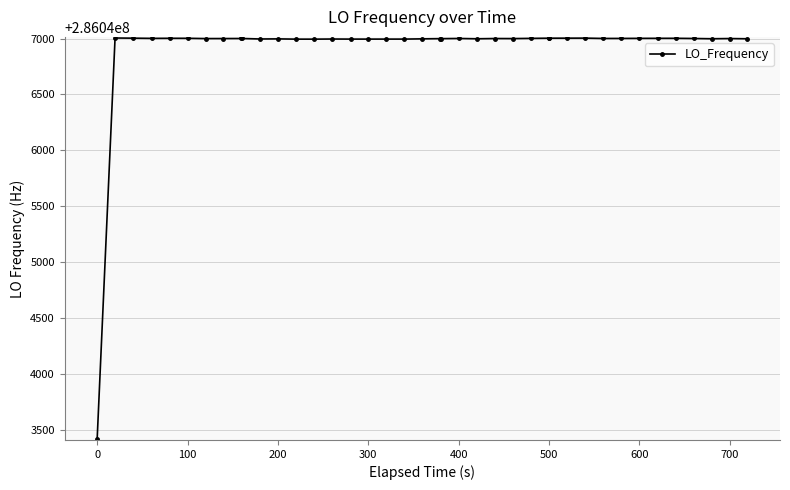

What is the smallest value displayed?

286043419.1